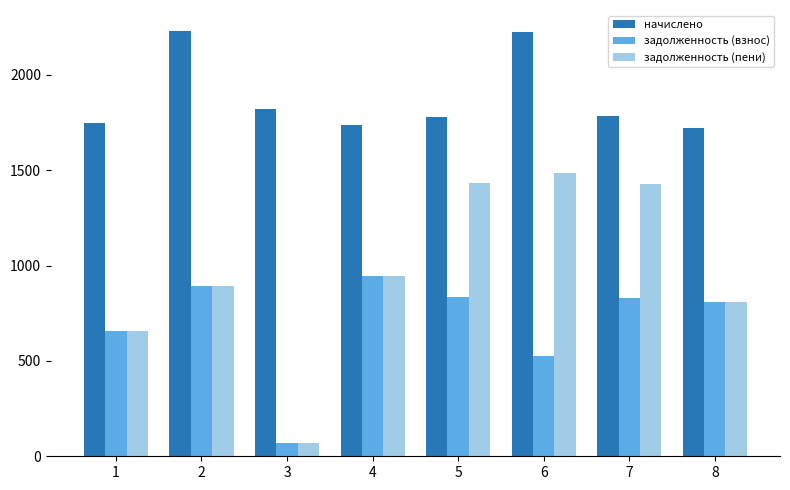

Is it true that задолженность (взнос) equals 929.4 at 1?

False